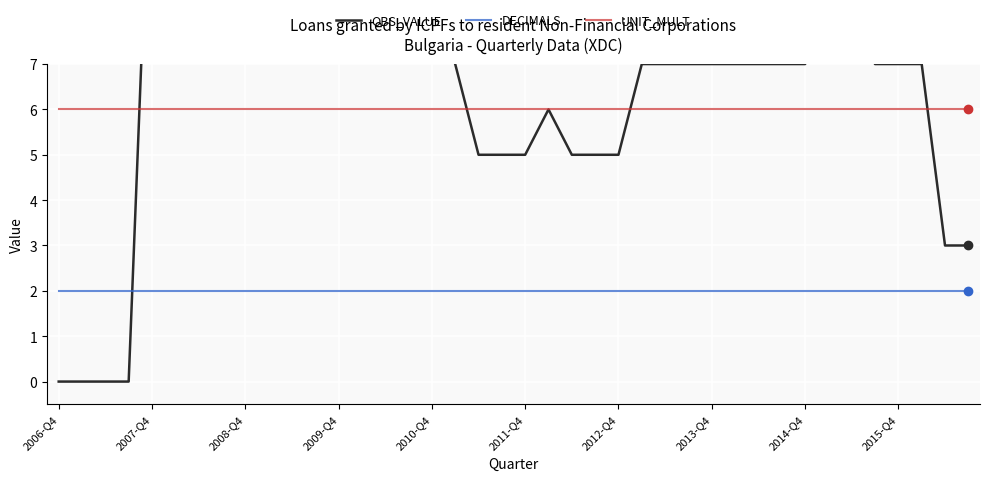

How many series are shown in this chart?

3